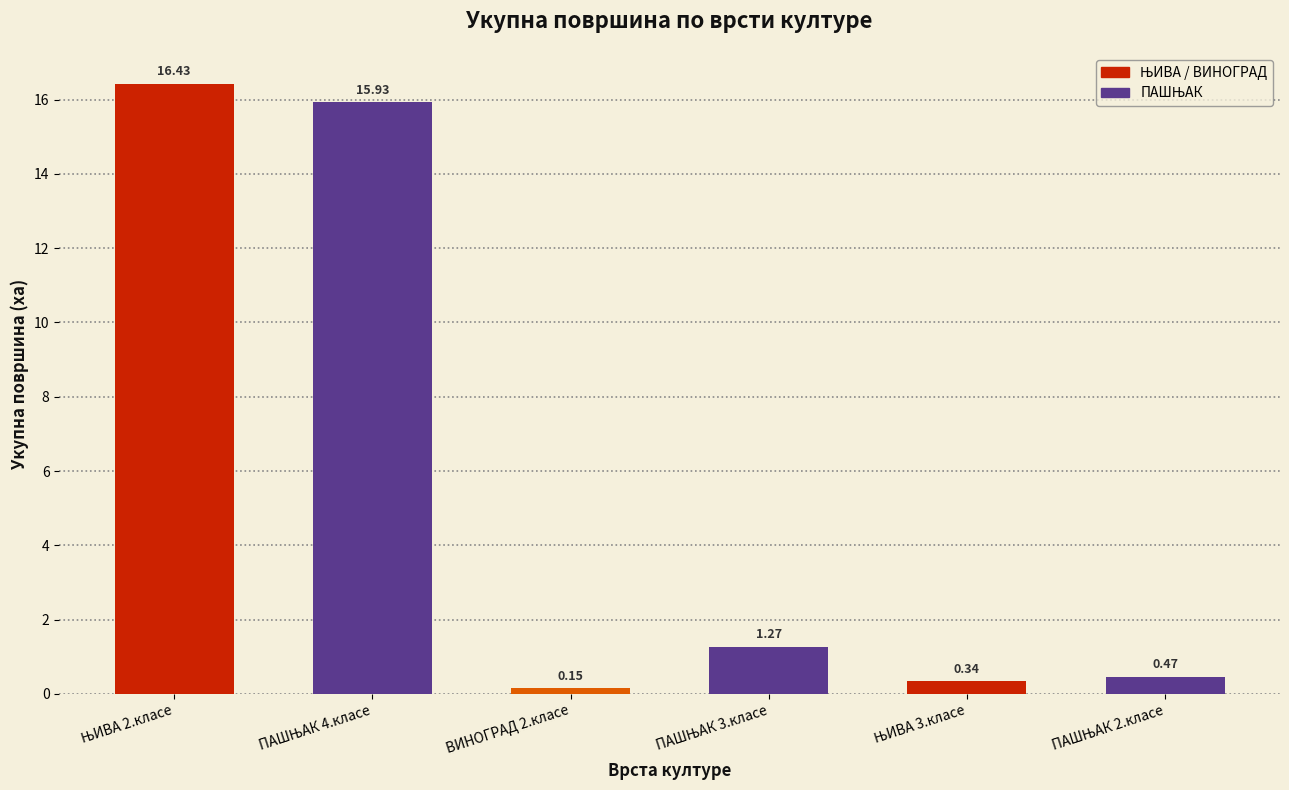

What is the sum of all values?

34.6